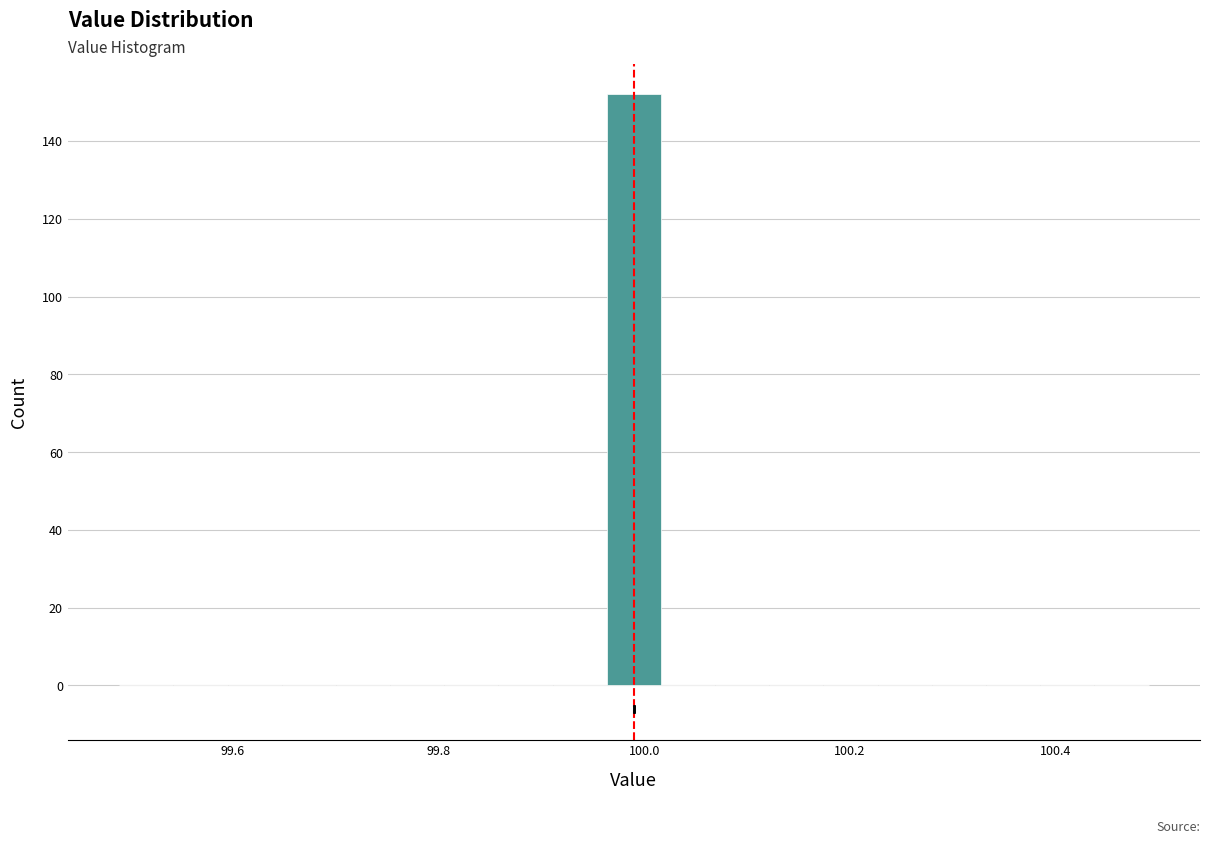

Around what value on the x-axis is the tallest bar? Give the approximate position of its centre, as read against the axis.

100.00